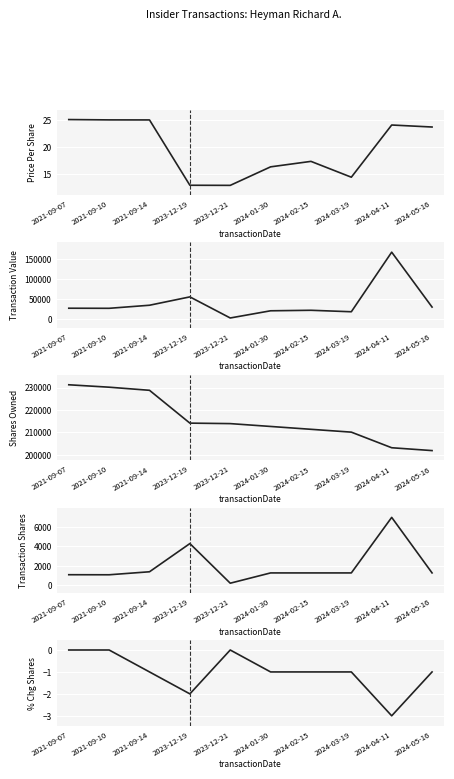

What is the average value of the Shares Owned series?

215727.1